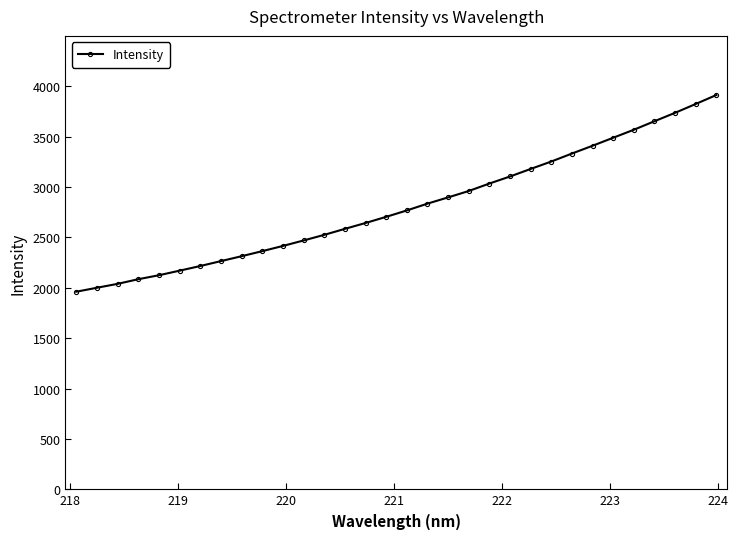

What is the difference between the second highest and minimum values?

1862.8